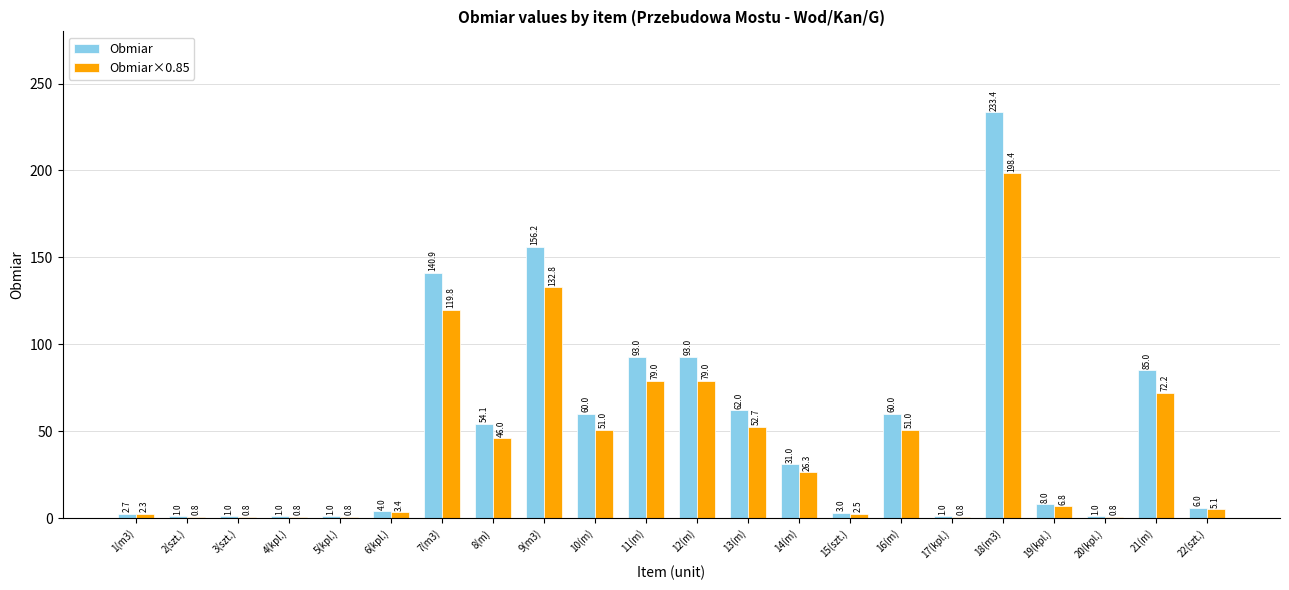

What are all the series names shown in the legend?

Obmiar, Obmiar×0.85